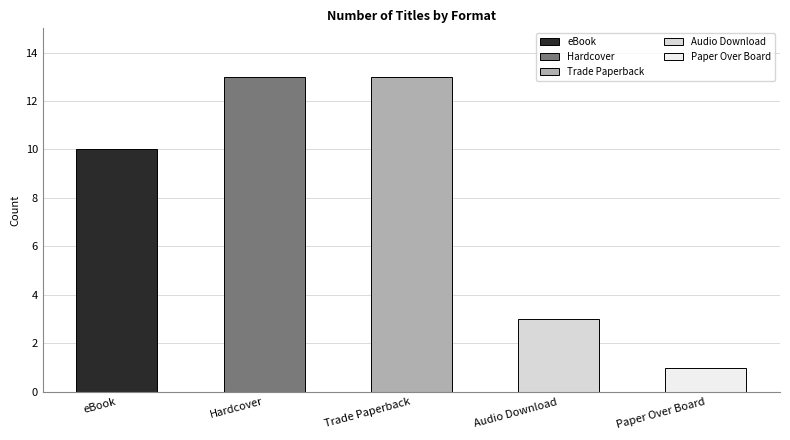

Reading left to right, list all the values displayed in this chart.

eBook=10	Hardcover=13	Trade Paperback=13	Audio Download=3	Paper Over Board=1